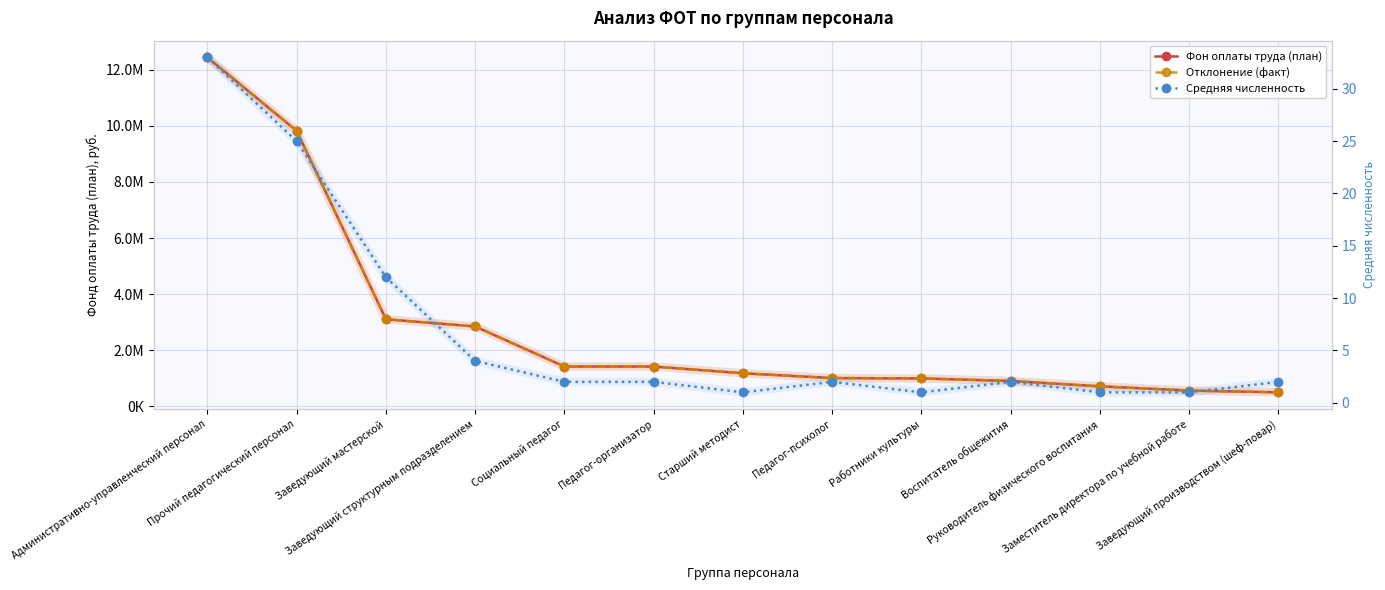

Where is the first local minimum for Средняя численность?

Старший методист